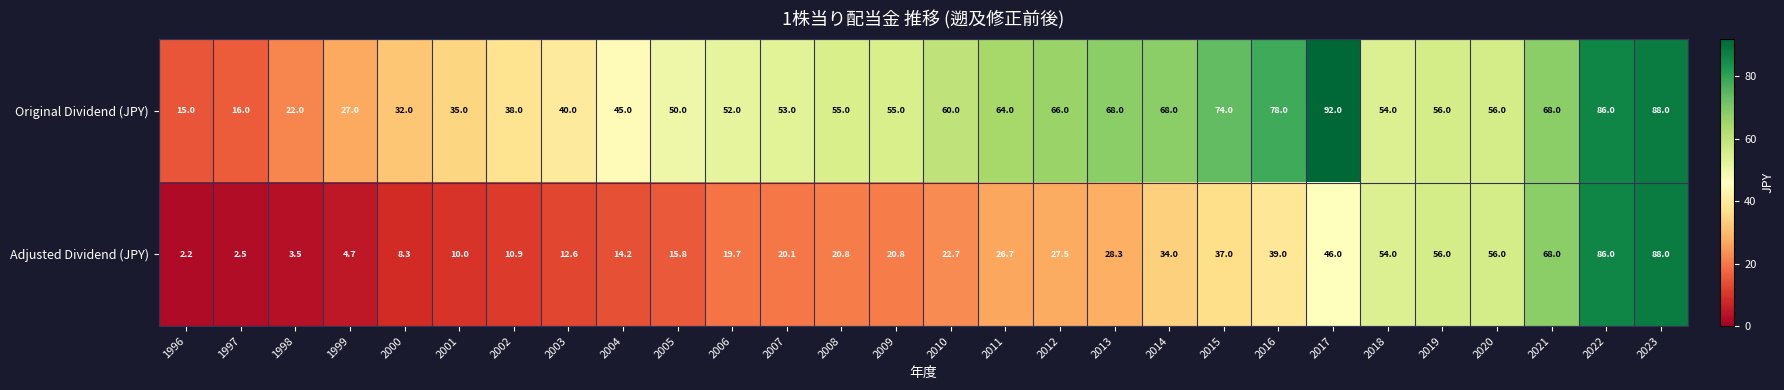

At which category is the sum across all series the highest?

2023